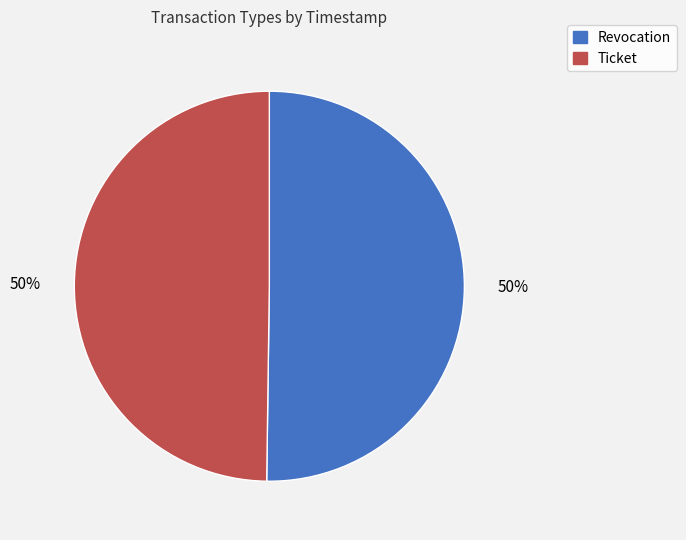

To the nearest percent, what percentage of the pie is Ticket?

50%